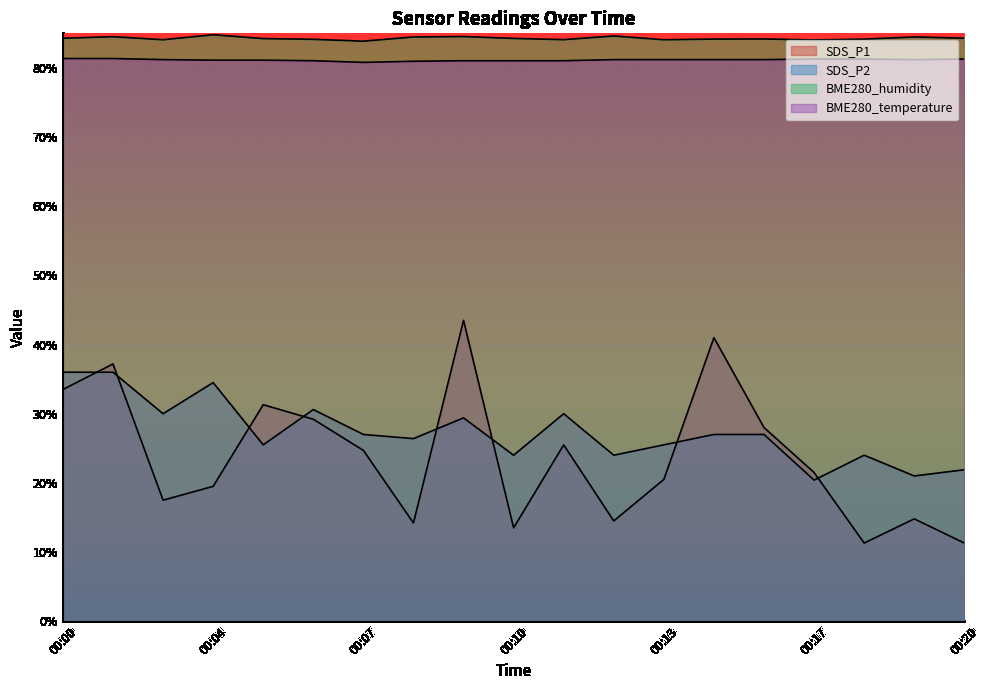

Rank the series at 00:03 from highest to lowest value.

BME280_humidity, BME280_temperature, SDS_P2, SDS_P1